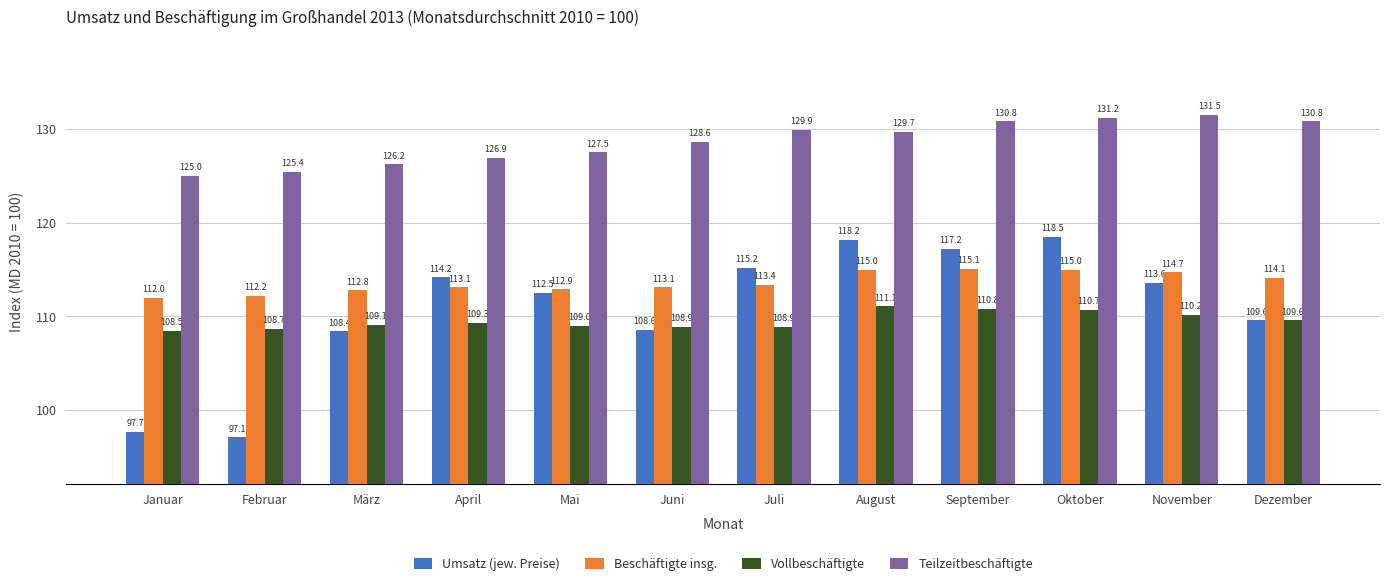

Which series changed the most between März and November?

Teilzeitbeschäftigte